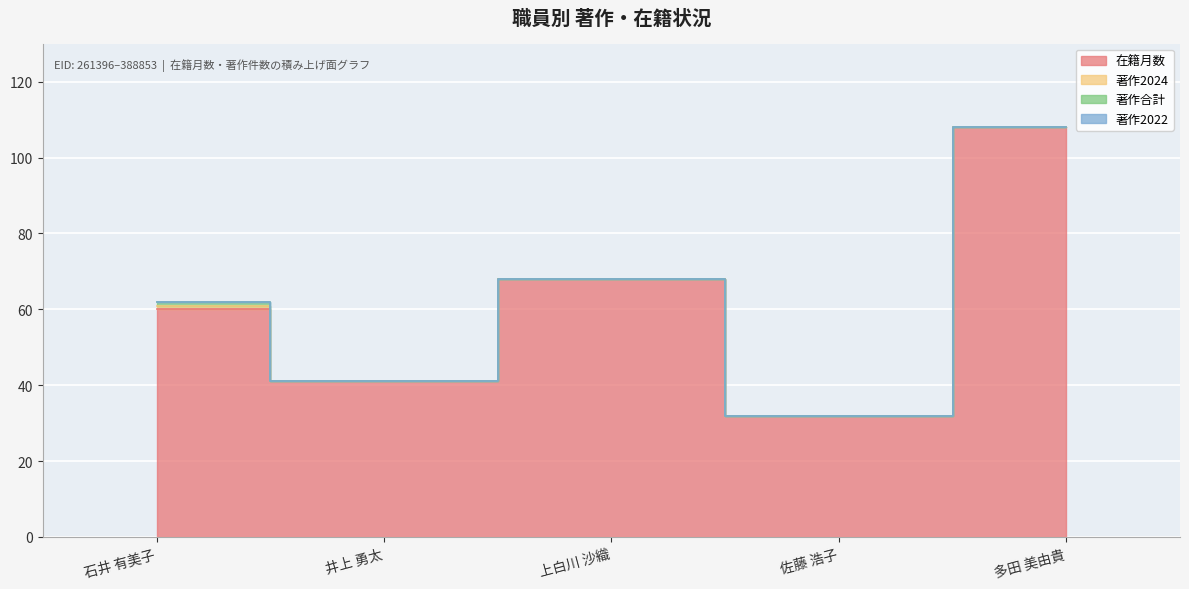

What is the difference between the second highest and minimum values in the 在籍月数 series?

36